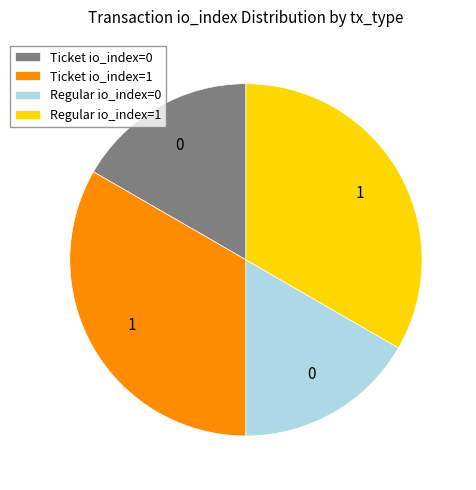

The Ticket io_index=1 slice represents 43% of the pie. True or false?

False